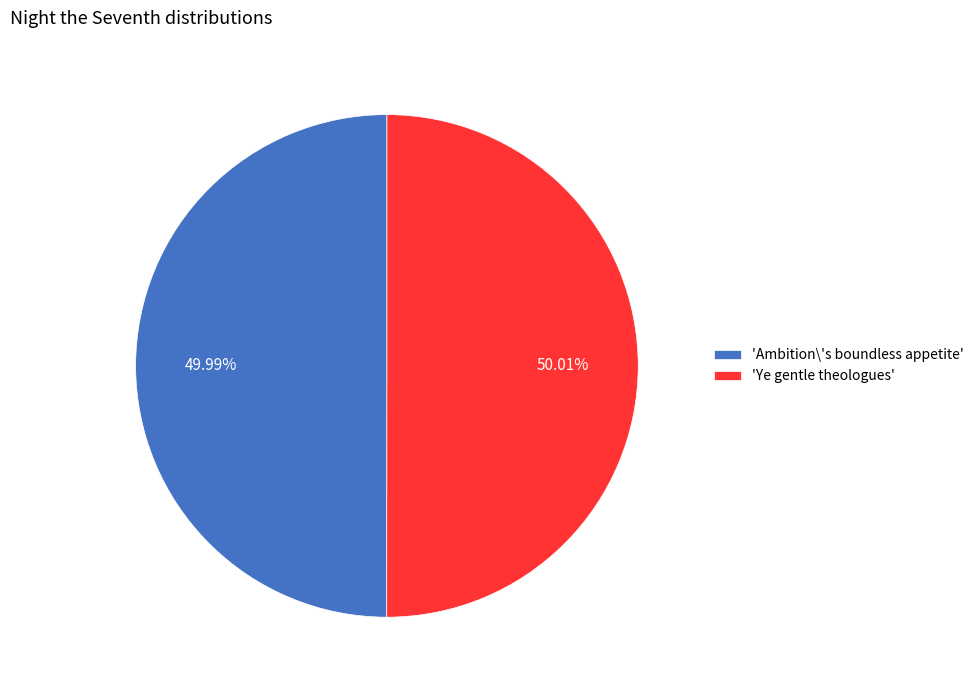

Do 'Ye gentle theologues' and 'Ambition\'s boundless appetite' together represent more than half of the pie?

Yes